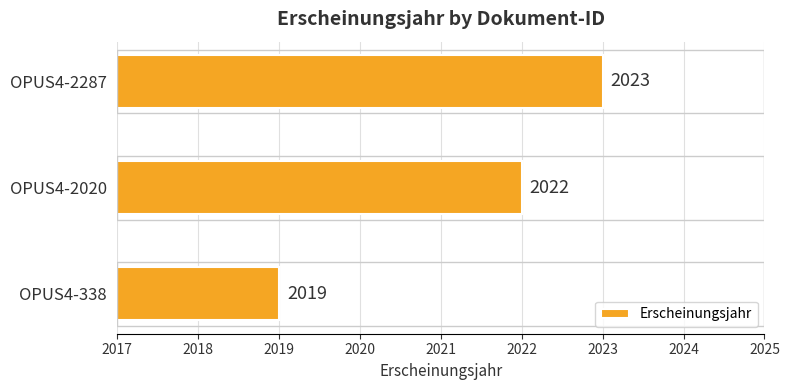

The chart shows a value of 2019 at OPUS4-338. True or false?

True